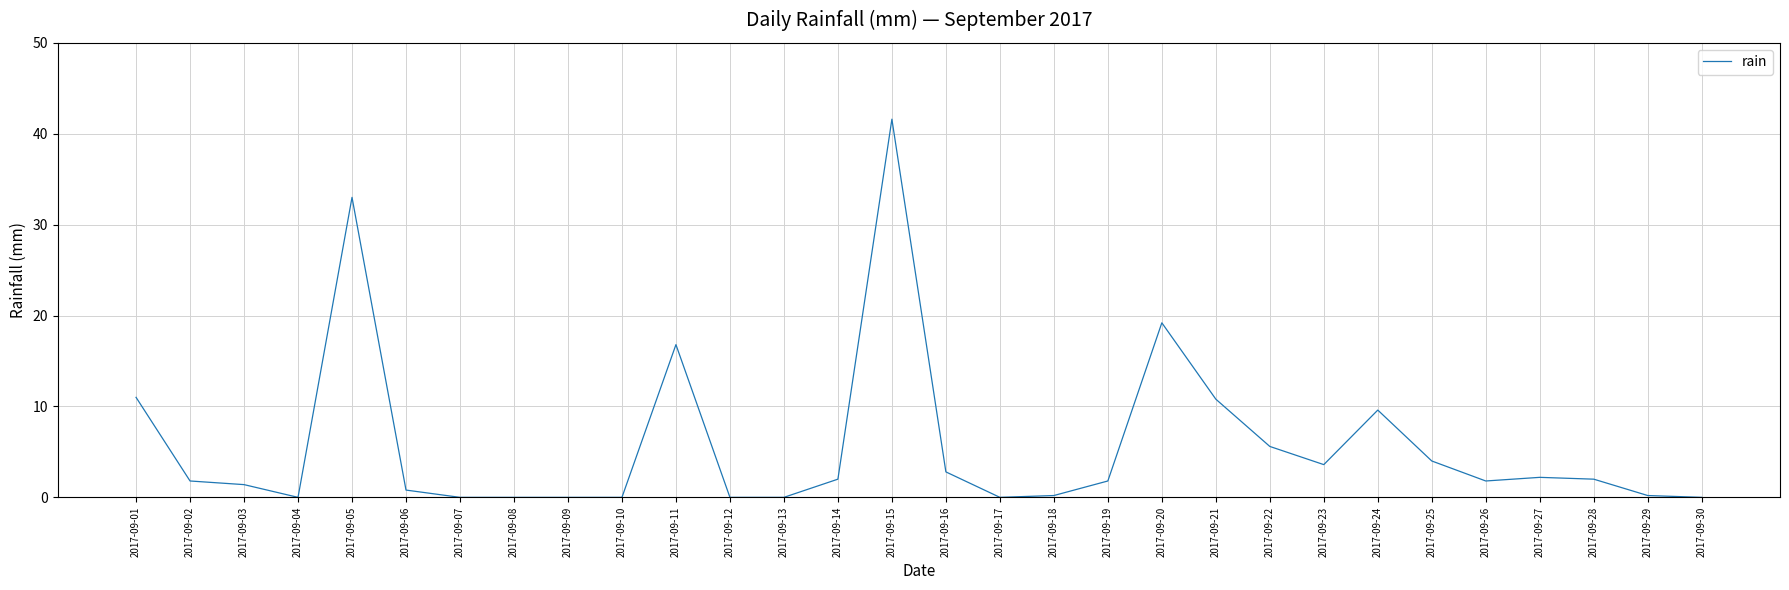

The value at 2017-09-10 is 0.0. True or false?

True